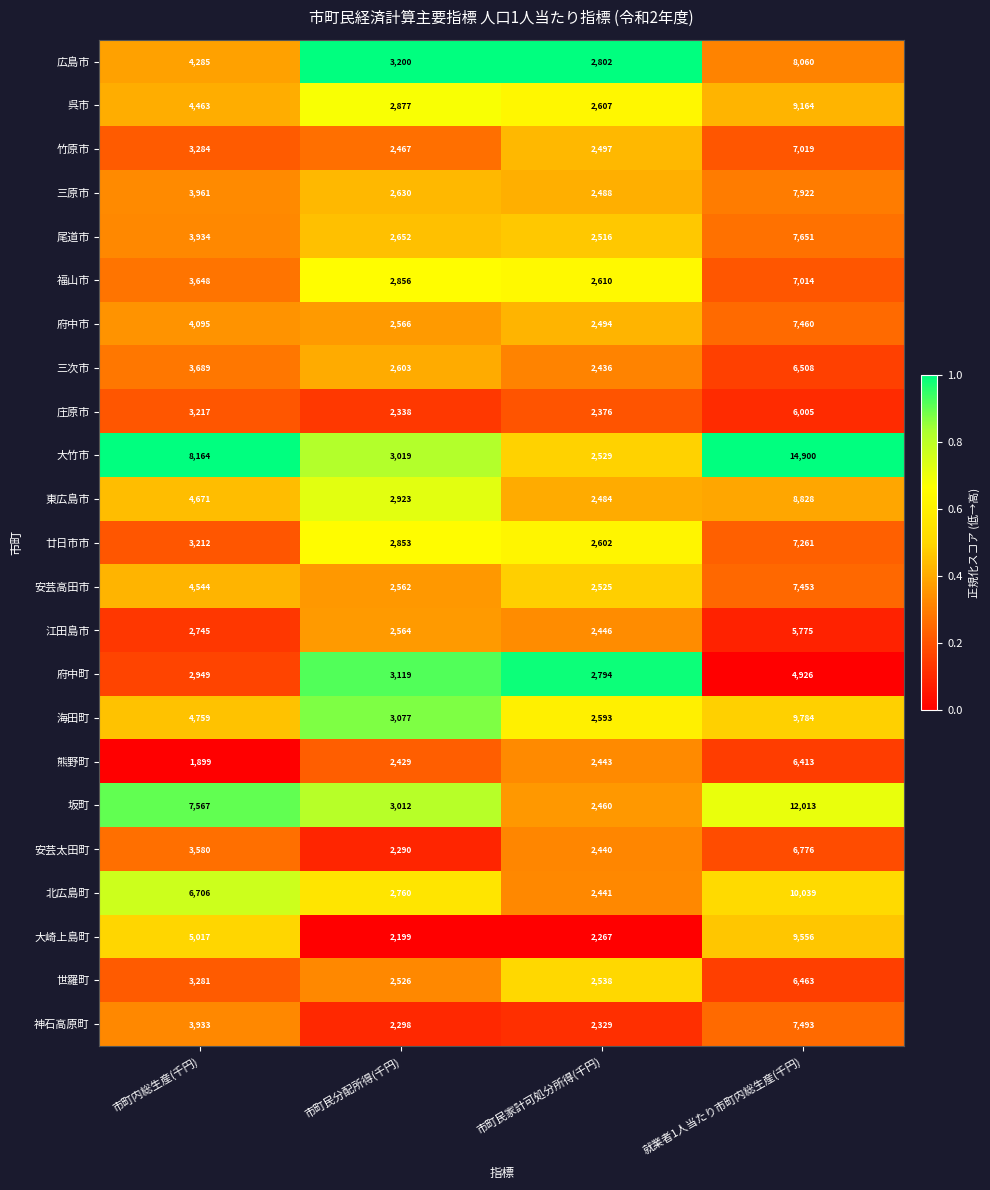

Which category has the highest value in the 東広島市 series?

就業者1人当たり市町内総生産(千円)